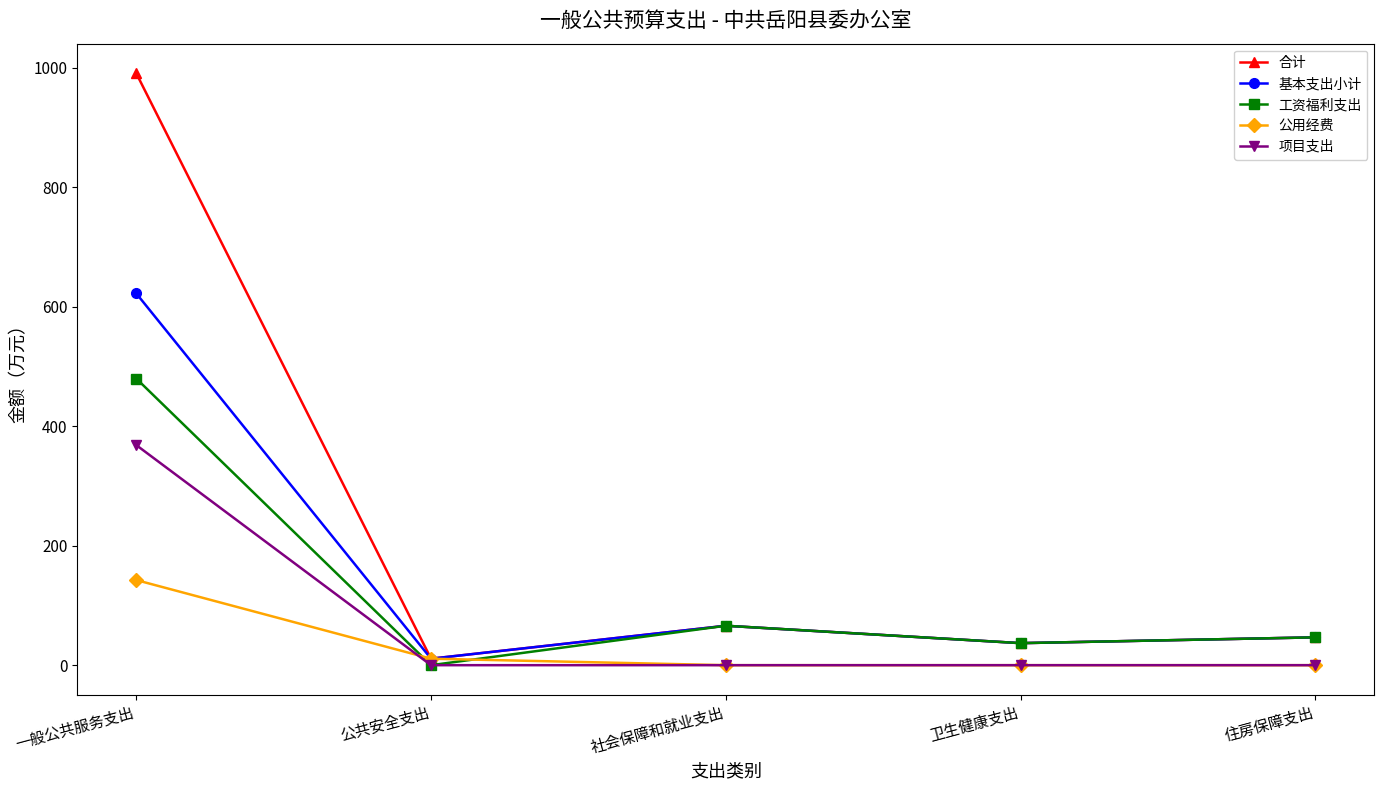

At how many categories does at least one series exceed 655?

1